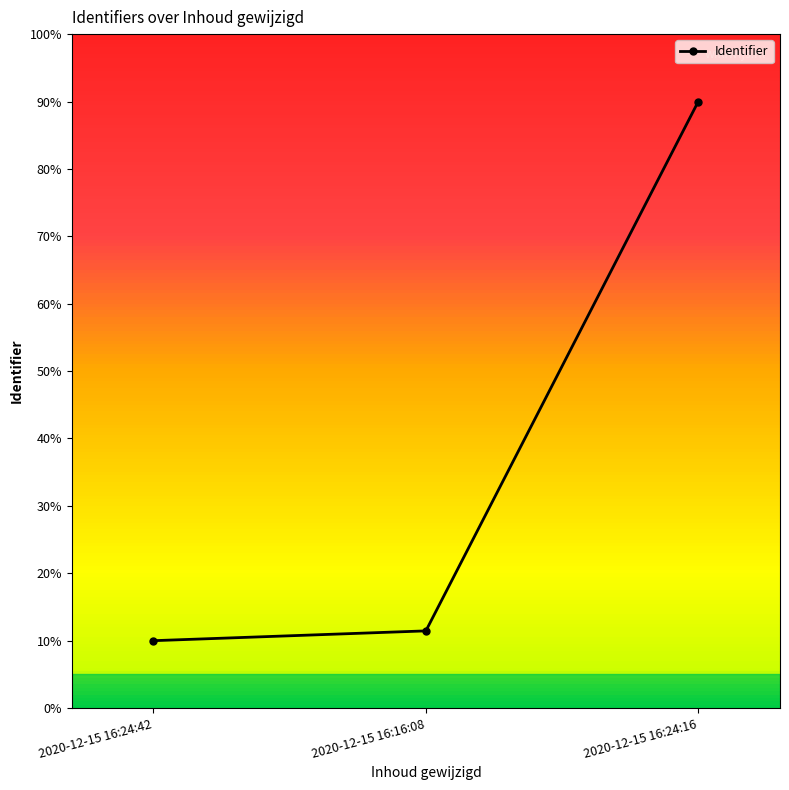

List the labels in order of value, largest first.

2020-12-15 16:24:16, 2020-12-15 16:16:08, 2020-12-15 16:24:42